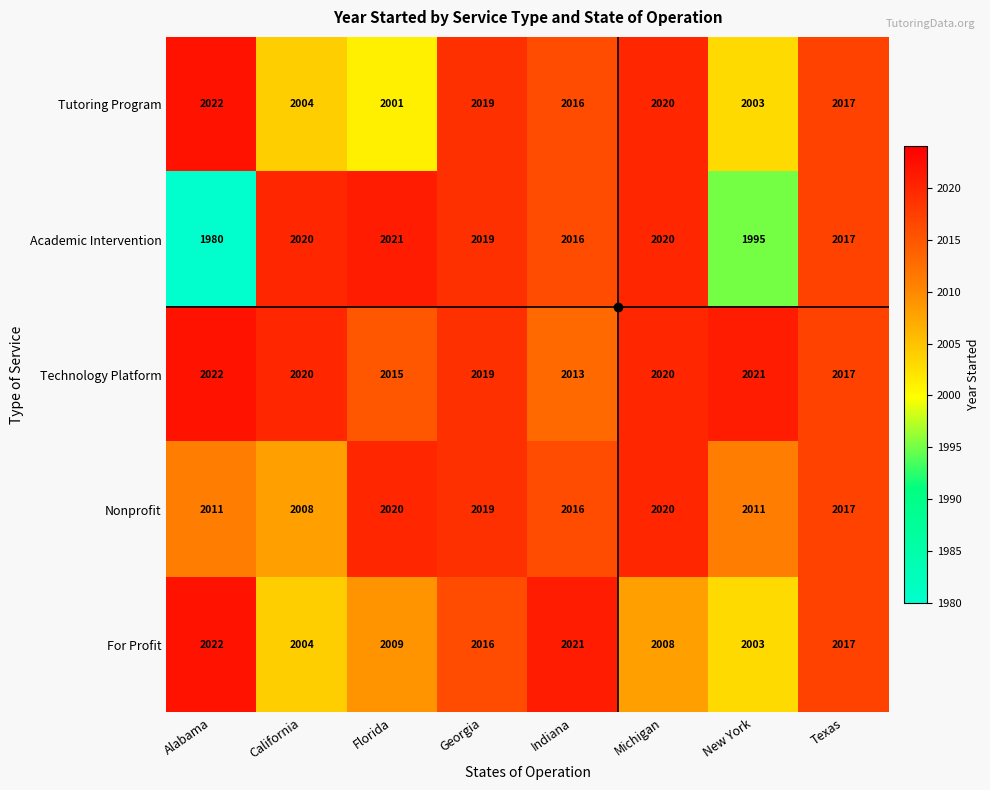

True or false: Academic Intervention has a value of 2019 at Georgia.

True